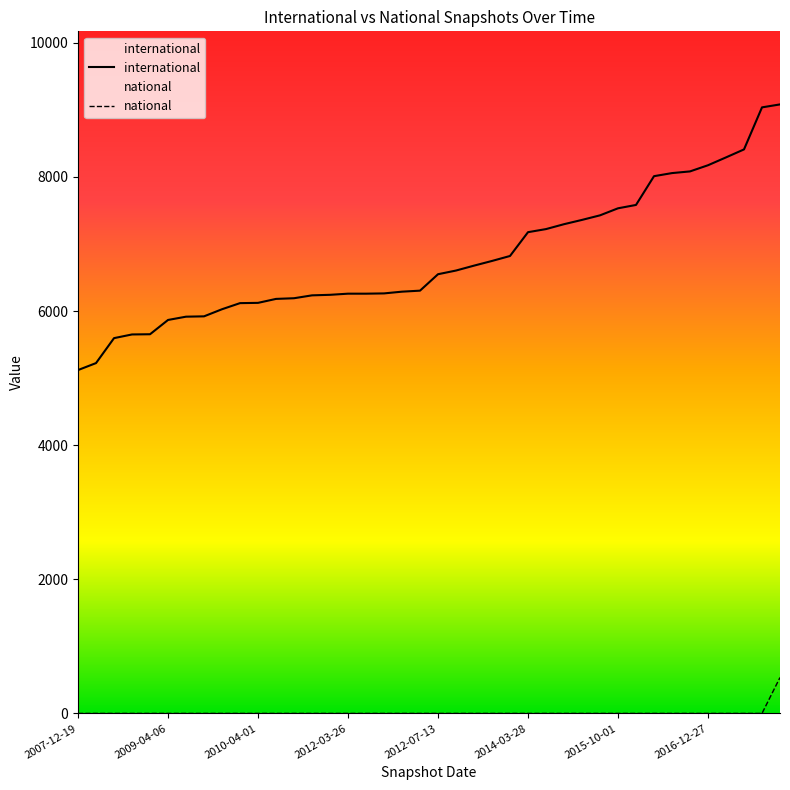

What is the sum of all national values?

536